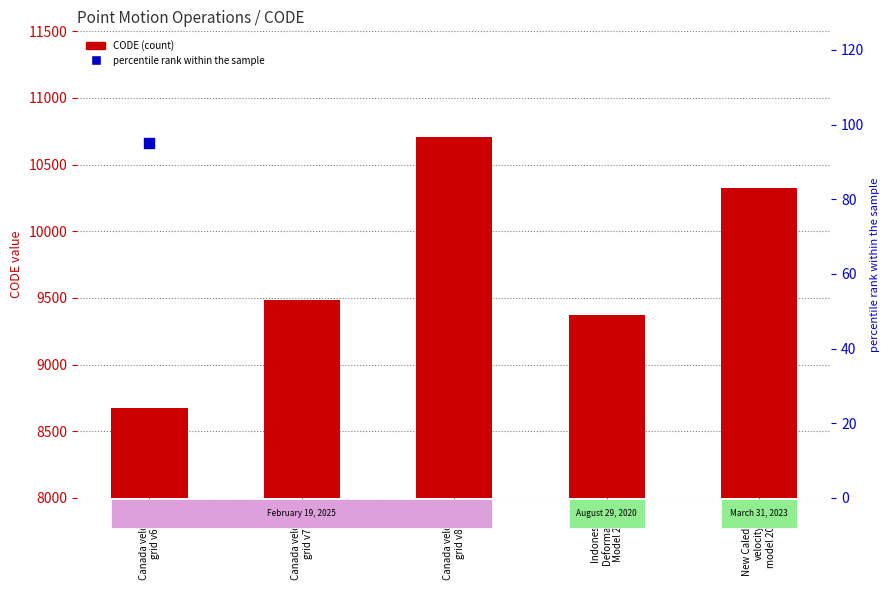

Is the value of percentile rank within the sample at New Caledonia
velocity
model 2015 greater than the value of CODE (count style) at Indonesian
Deformation
Model 2020?

No